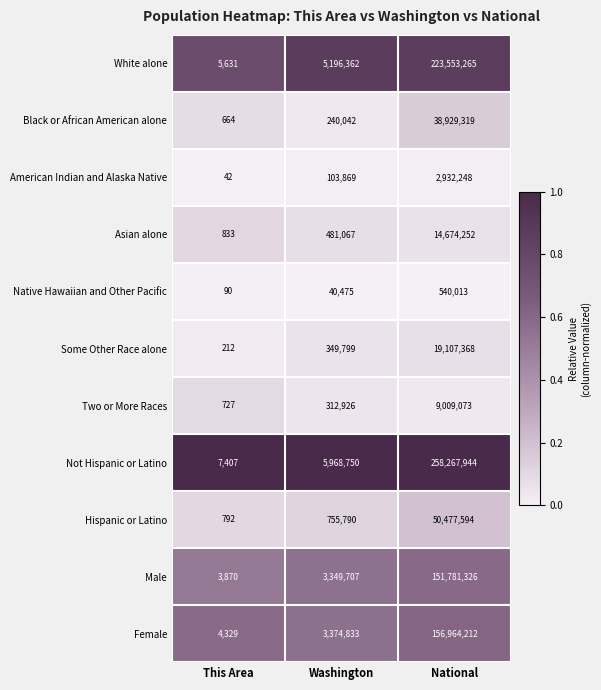

Which category has the highest value across all series?

National